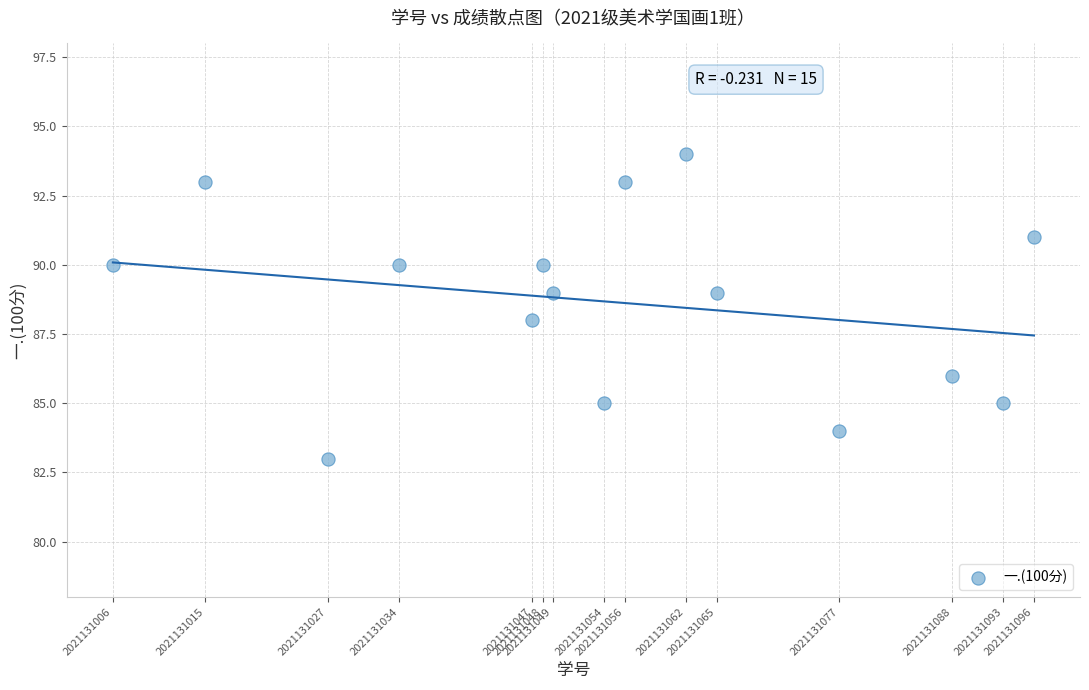

What is the range of Y values (max minus min)?

11